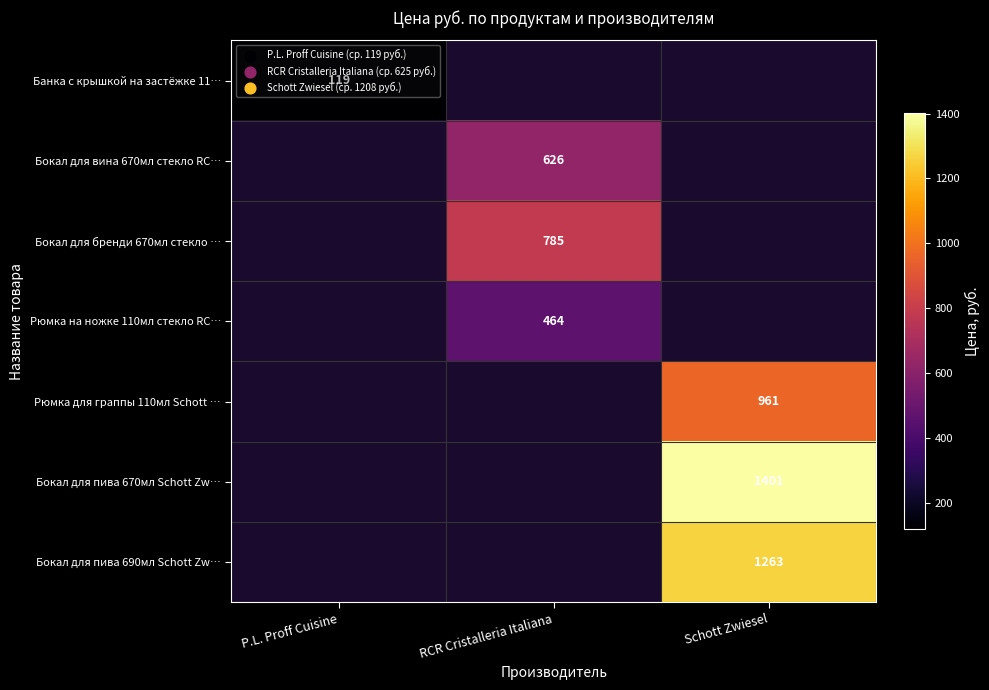

Is the value of Рюмка на ножке 110мл стекло RC… at RCR Cristalleria Italiana greater than the value of Бокал для вина 670мл стекло RC… at RCR Cristalleria Italiana?

No